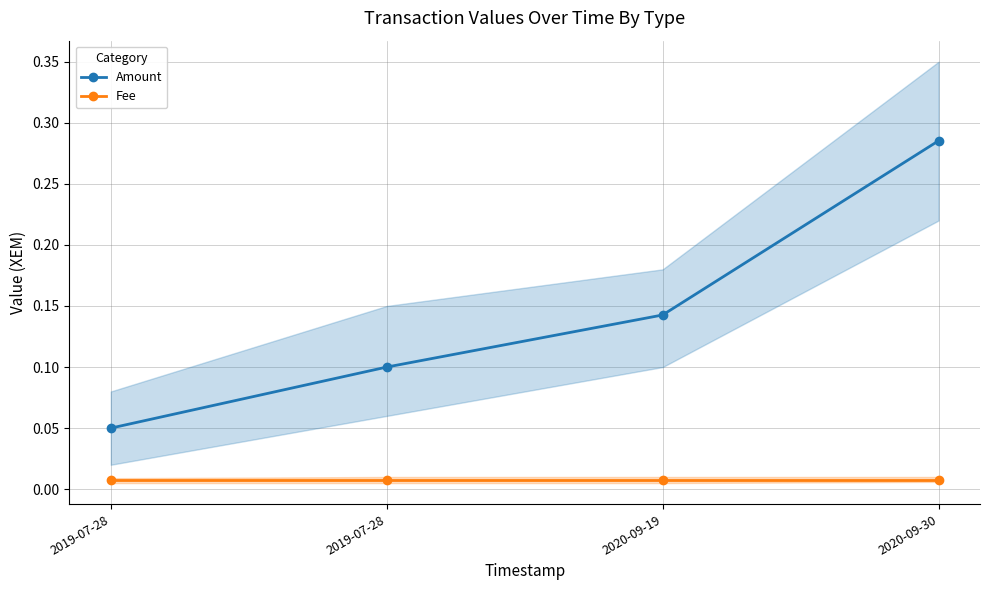

At which label is Amount closest to 0?

2019-07-28